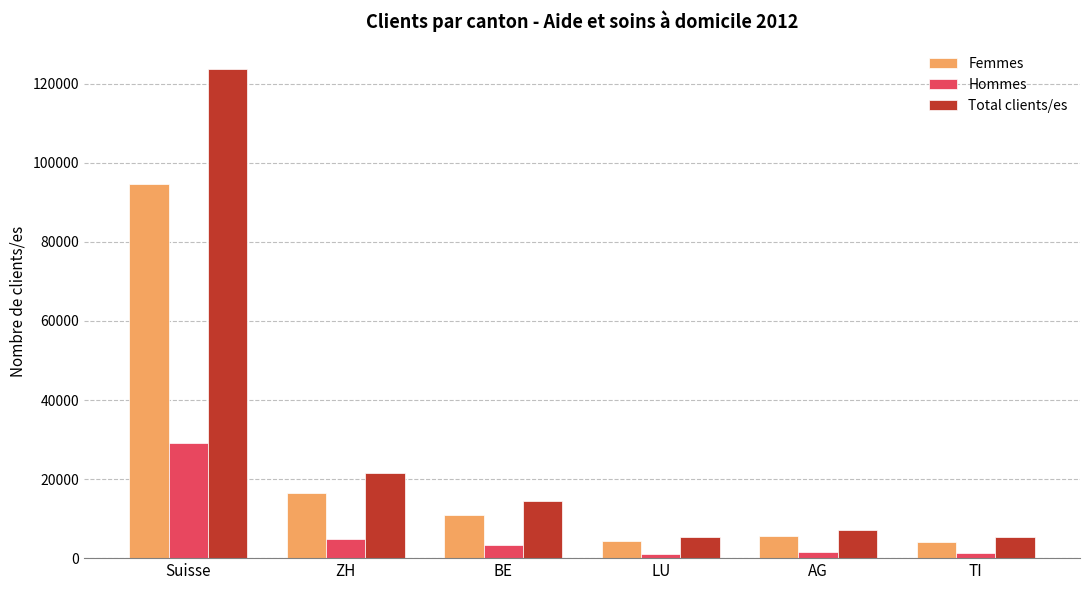

At which label does Total clients/es reach its peak?

Suisse